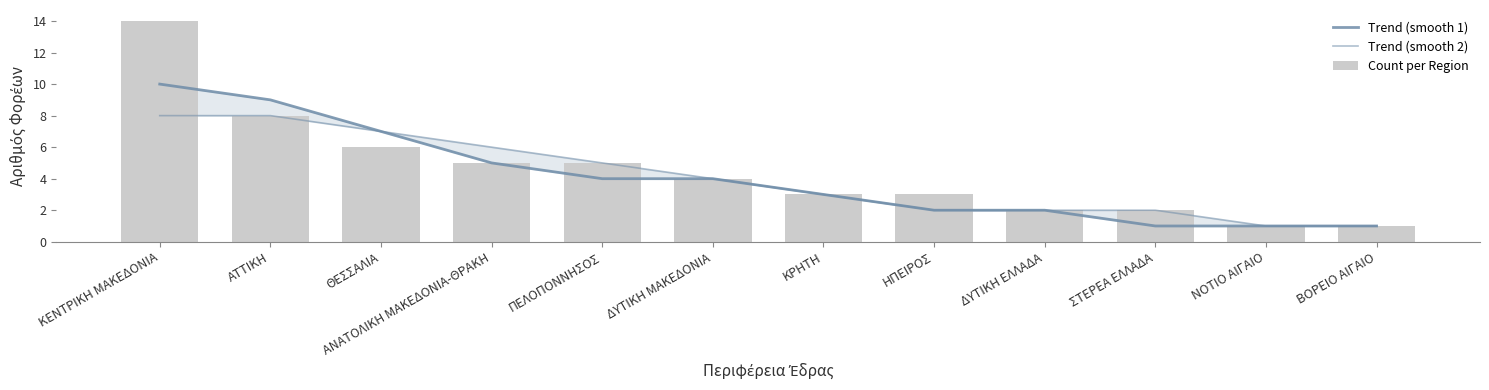

Reading right to left, list all the values displayed in this chart.

Trend (smooth 1): ΒΟΡΕΙΟ ΑΙΓΑΙΟ=1	ΝΟΤΙΟ ΑΙΓΑΙΟ=1	ΣΤΕΡΕΑ ΕΛΛΑΔΑ=1	ΔΥΤΙΚΗ ΕΛΛΑΔΑ=2	ΗΠΕΙΡΟΣ=2	ΚΡΗΤΗ=3	ΔΥΤΙΚΗ ΜΑΚΕΔΟΝΙΑ=4	ΠΕΛΟΠΟΝΝΗΣΟΣ=4	ΑΝΑΤΟΛΙΚΗ ΜΑΚΕΔΟΝΙΑ-ΘΡΑΚΗ=5	ΘΕΣΣΑΛΙΑ=7	ΑΤΤΙΚΗ=9	ΚΕΝΤΡΙΚΗ ΜΑΚΕΔΟΝΙΑ=10
Trend (smooth 2): ΒΟΡΕΙΟ ΑΙΓΑΙΟ=1	ΝΟΤΙΟ ΑΙΓΑΙΟ=1	ΣΤΕΡΕΑ ΕΛΛΑΔΑ=2	ΔΥΤΙΚΗ ΕΛΛΑΔΑ=2	ΗΠΕΙΡΟΣ=2	ΚΡΗΤΗ=3	ΔΥΤΙΚΗ ΜΑΚΕΔΟΝΙΑ=4	ΠΕΛΟΠΟΝΝΗΣΟΣ=5	ΑΝΑΤΟΛΙΚΗ ΜΑΚΕΔΟΝΙΑ-ΘΡΑΚΗ=6	ΘΕΣΣΑΛΙΑ=7	ΑΤΤΙΚΗ=8	ΚΕΝΤΡΙΚΗ ΜΑΚΕΔΟΝΙΑ=8
Count per Region: ΒΟΡΕΙΟ ΑΙΓΑΙΟ=1	ΝΟΤΙΟ ΑΙΓΑΙΟ=1	ΣΤΕΡΕΑ ΕΛΛΑΔΑ=2	ΔΥΤΙΚΗ ΕΛΛΑΔΑ=2	ΗΠΕΙΡΟΣ=3	ΚΡΗΤΗ=3	ΔΥΤΙΚΗ ΜΑΚΕΔΟΝΙΑ=4	ΠΕΛΟΠΟΝΝΗΣΟΣ=5	ΑΝΑΤΟΛΙΚΗ ΜΑΚΕΔΟΝΙΑ-ΘΡΑΚΗ=5	ΘΕΣΣΑΛΙΑ=6	ΑΤΤΙΚΗ=8	ΚΕΝΤΡΙΚΗ ΜΑΚΕΔΟΝΙΑ=14